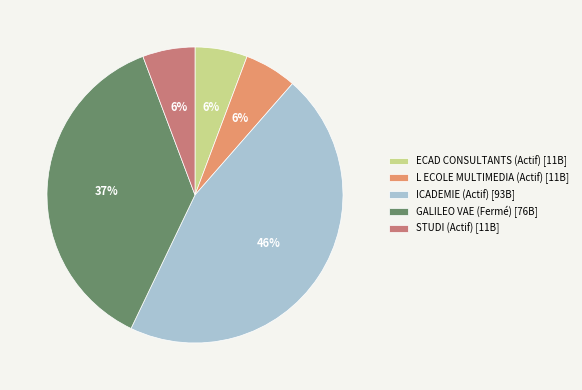

Do ECAD CONSULTANTS (Actif) and GALILEO VAE (Fermé) together represent more than half of the pie?

No